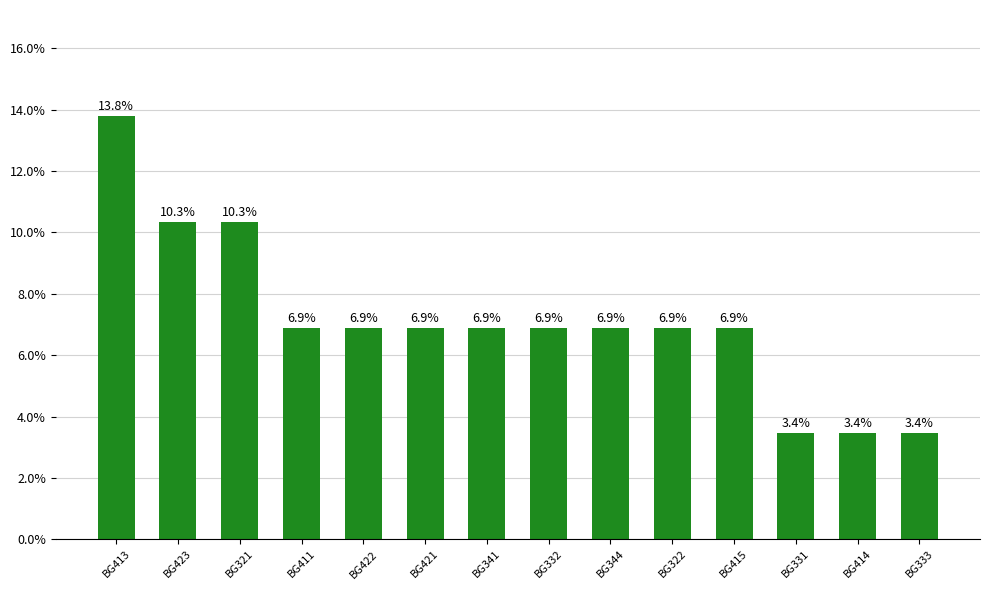

What is the label of the 14th bar from the right?

BG413